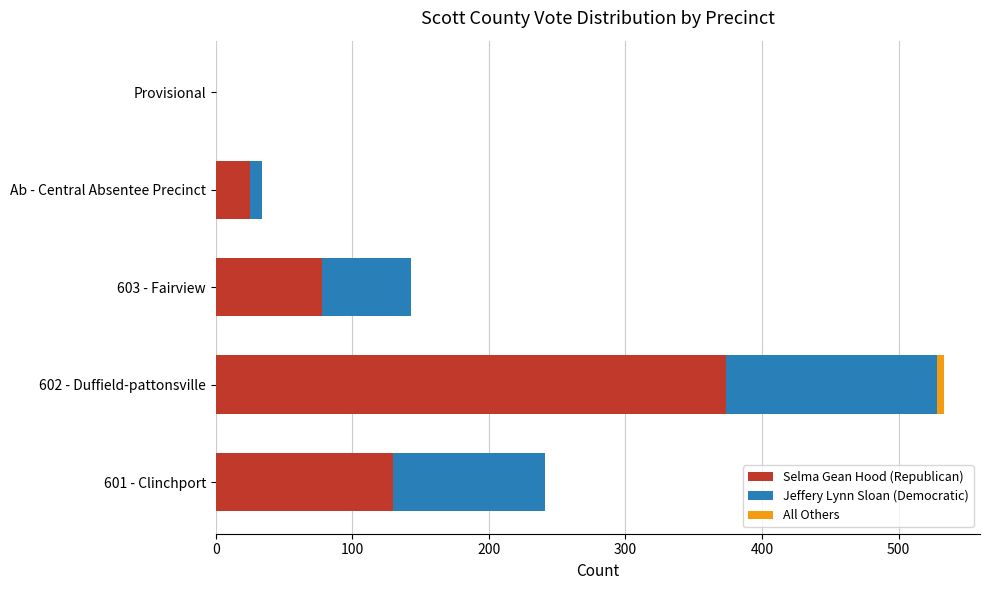

At which category is the sum across all series the highest?

602 - Duffield-pattonsville